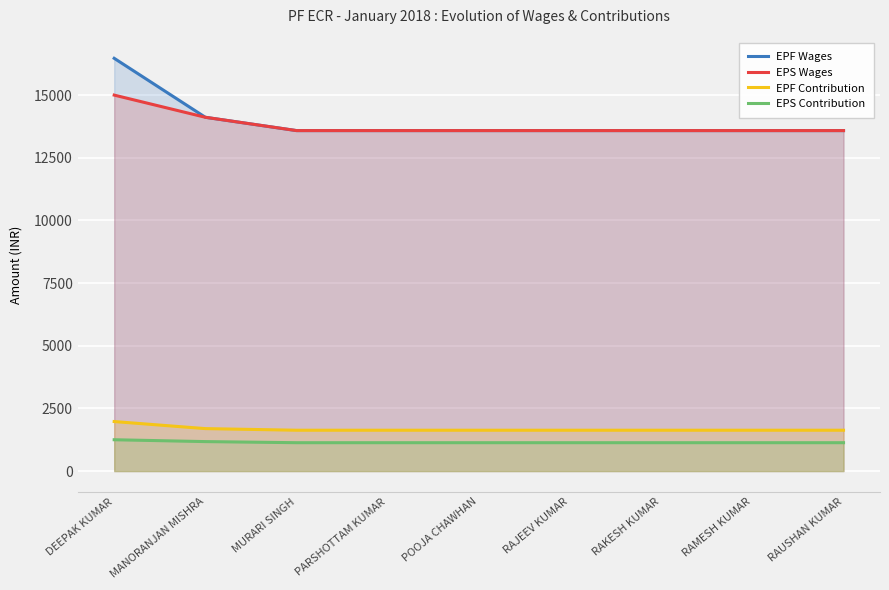

True or false: EPF Contribution and EPS Contribution intersect in this chart.

False